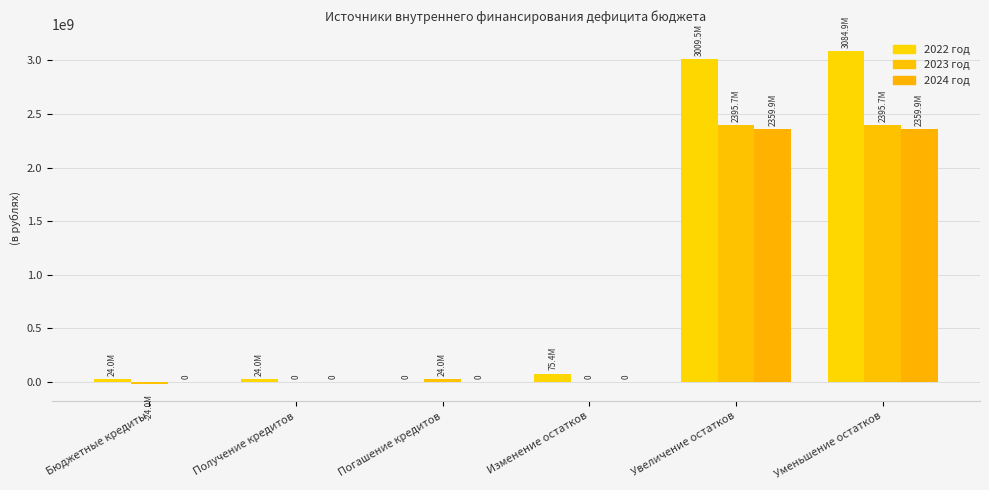

What is the sum of the 2023 год values at Погашение кредитов and Увеличение остатков?

2419736603.3